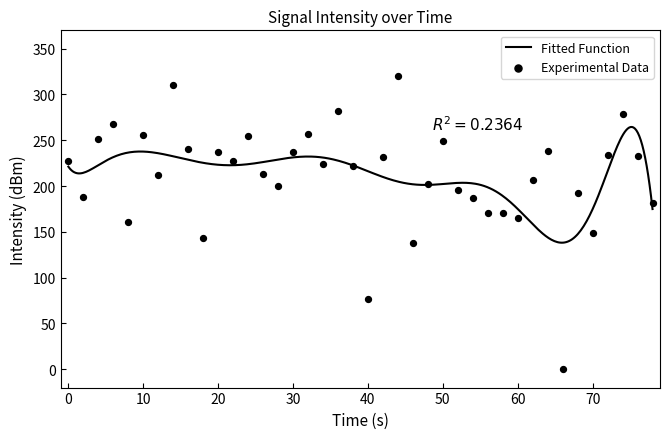

What is the maximum value for Fitted Function?

264.5